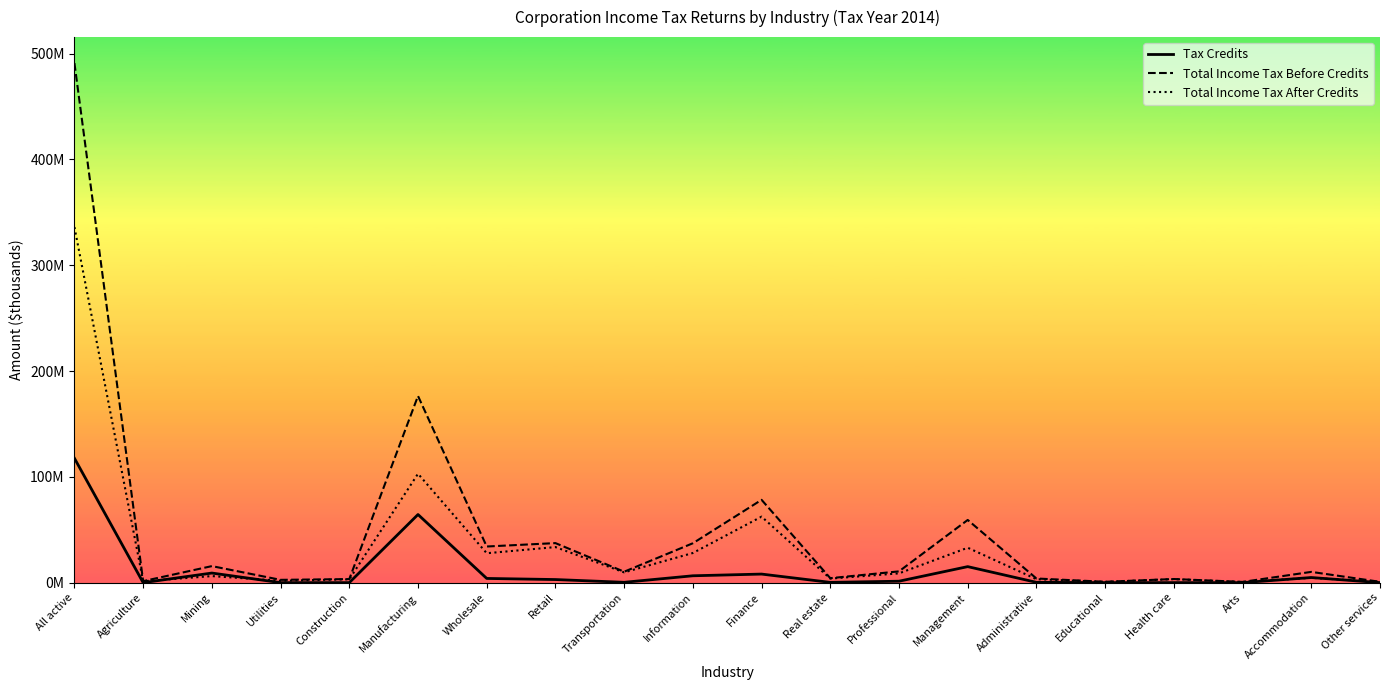

Is this an area chart (filled region under the line)?

No